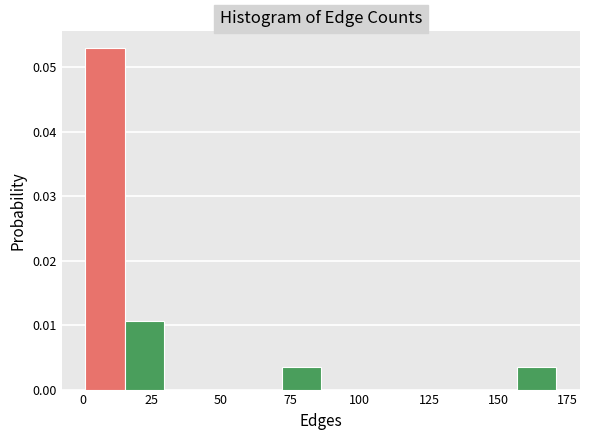

Read against the x-axis, roughly where is the centre of the tallest bar?

10